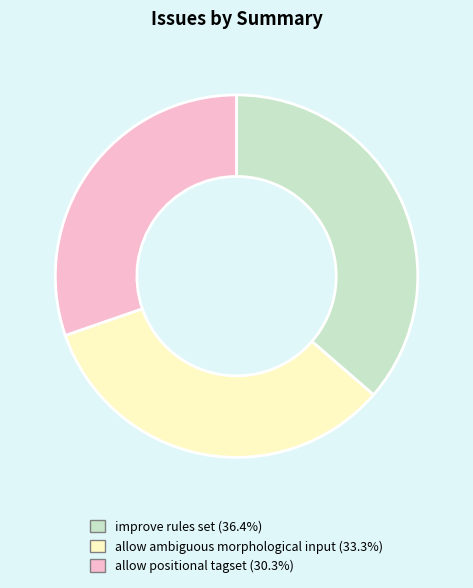

Count the number of slices in the pie.

3